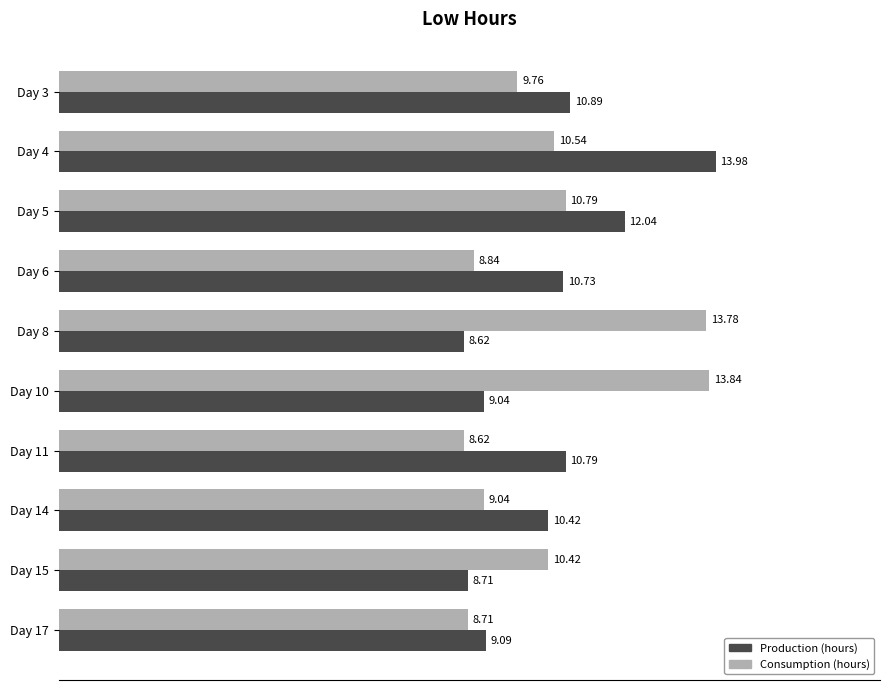

Rank the categories by Consumption (hours) value from highest to lowest.

Day 10, Day 8, Day 5, Day 4, Day 15, Day 3, Day 14, Day 6, Day 17, Day 11